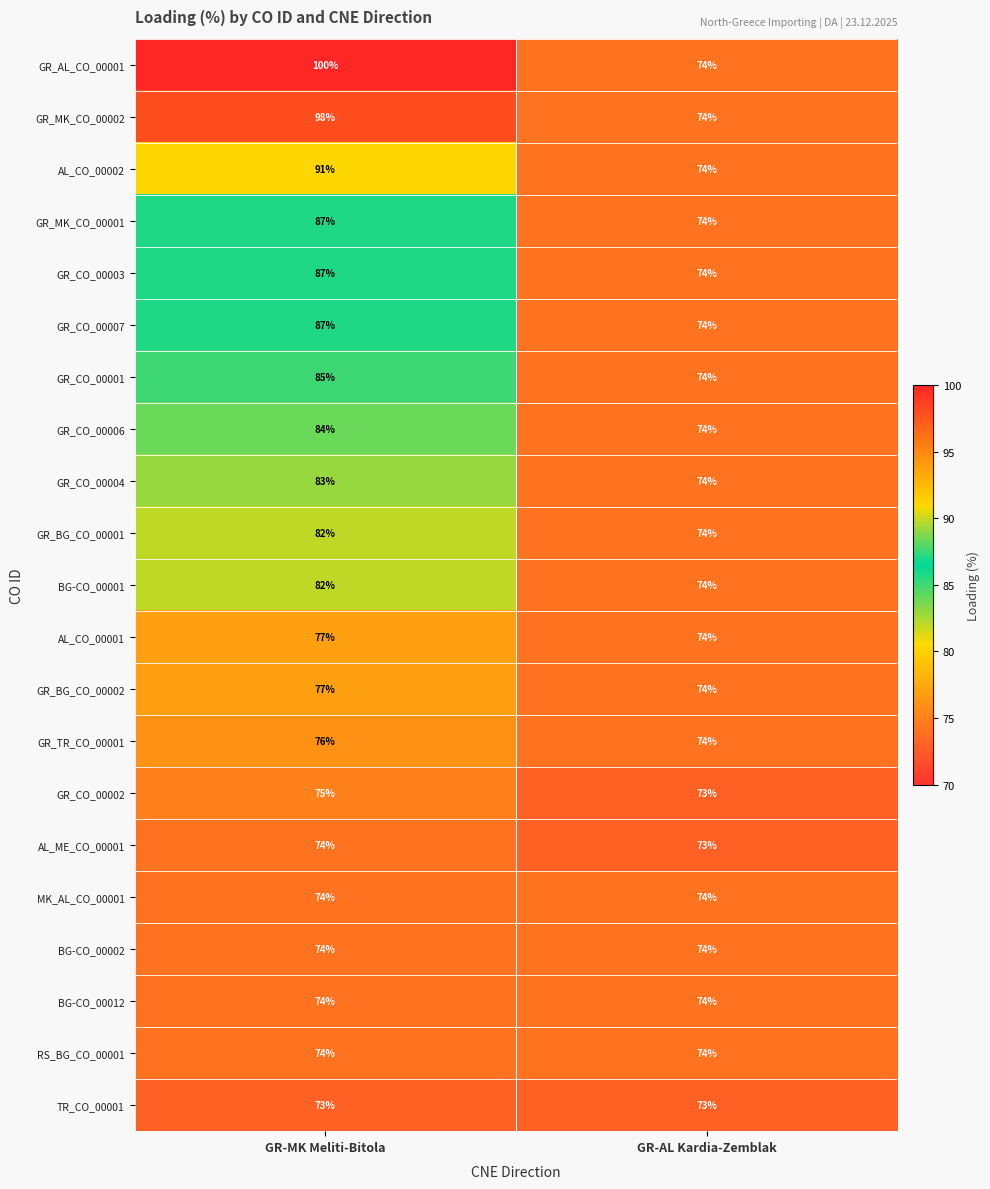

How many distinct data groups are displayed?

21